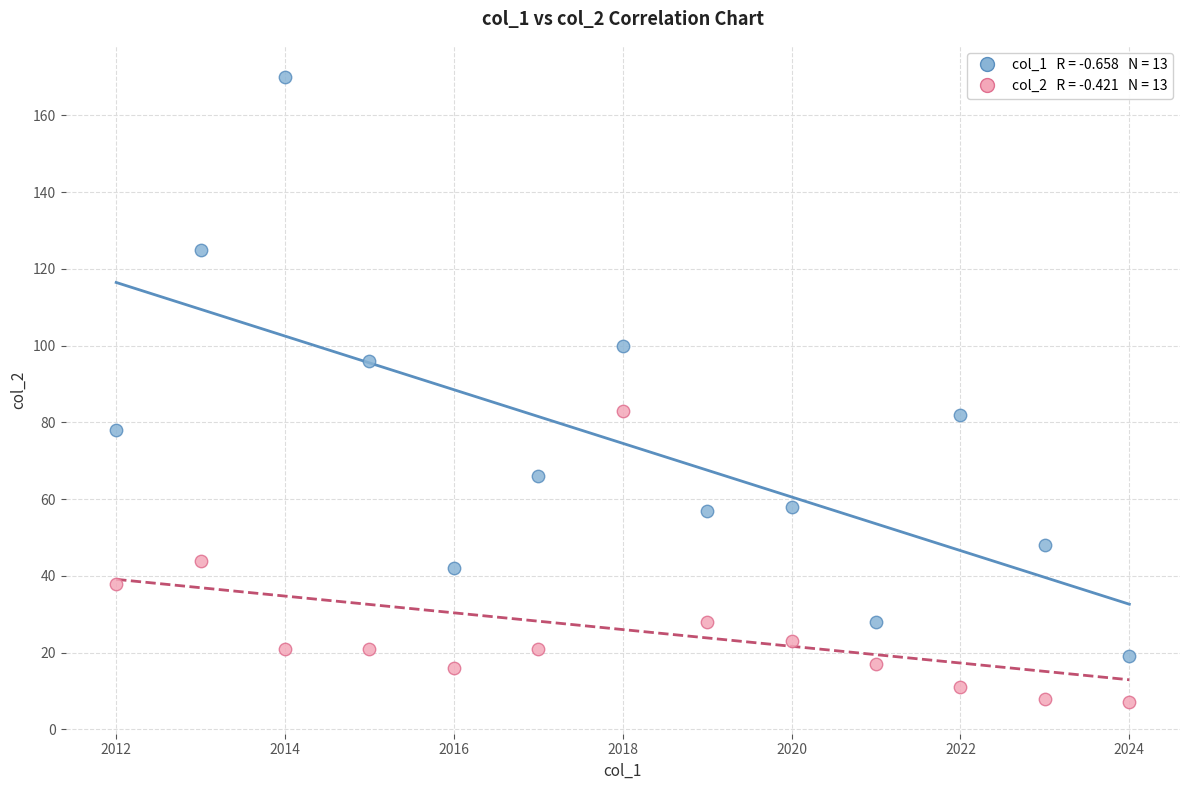

Across all data points, what is the range of Y values (max minus min)?

163